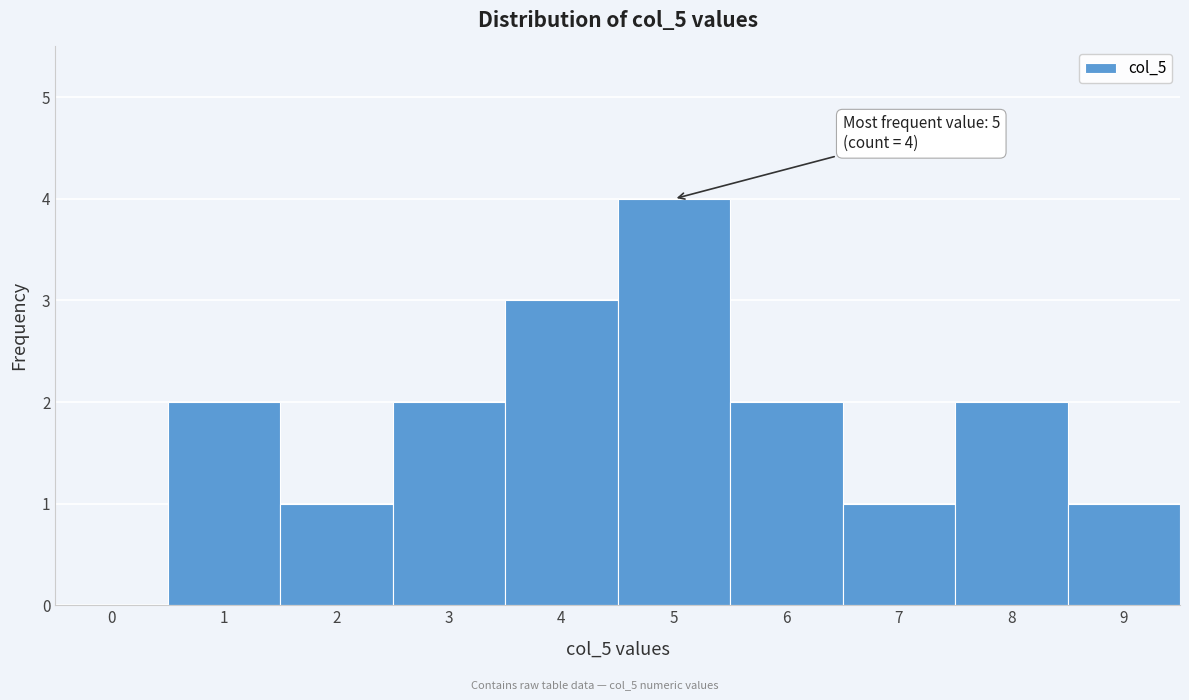

Reading left to right, extract all data points from this chart.

0=0	1=2	2=1	3=2	4=3	5=4	6=2	7=1	8=2	9=1